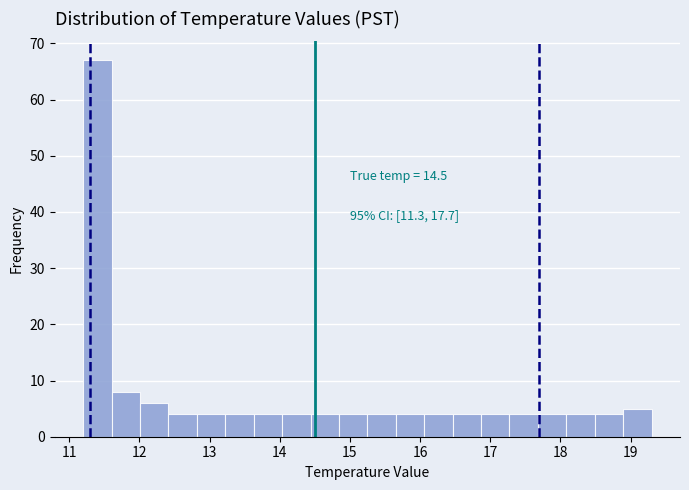

Over which range of the x-axis is the bar tallest?

11.2 to 11.6